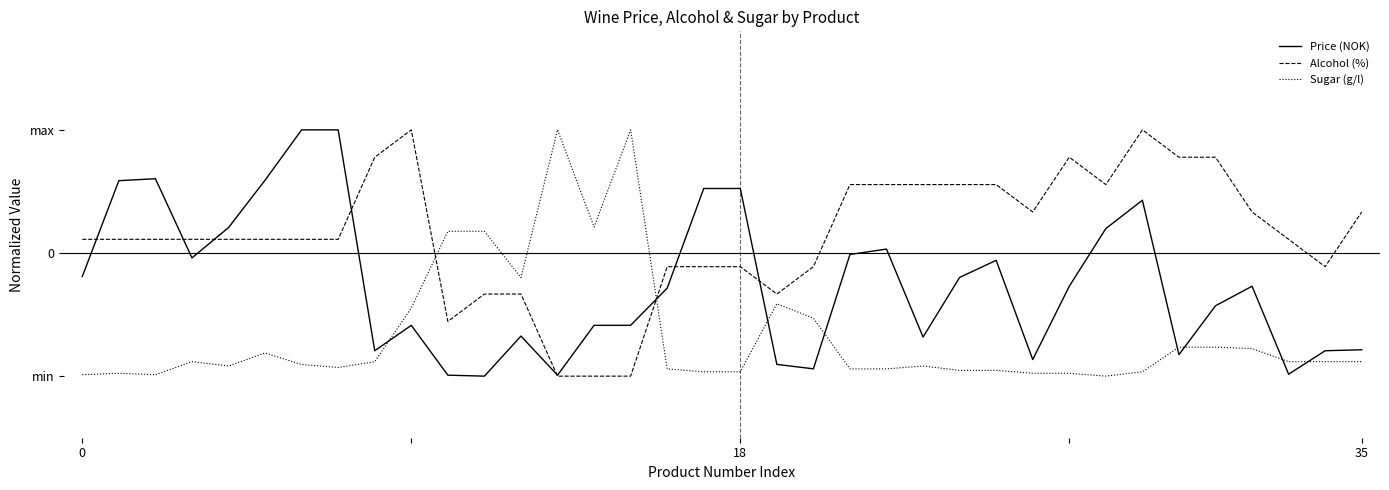

What is the sum of all Sugar (g/l) values?

-23.8